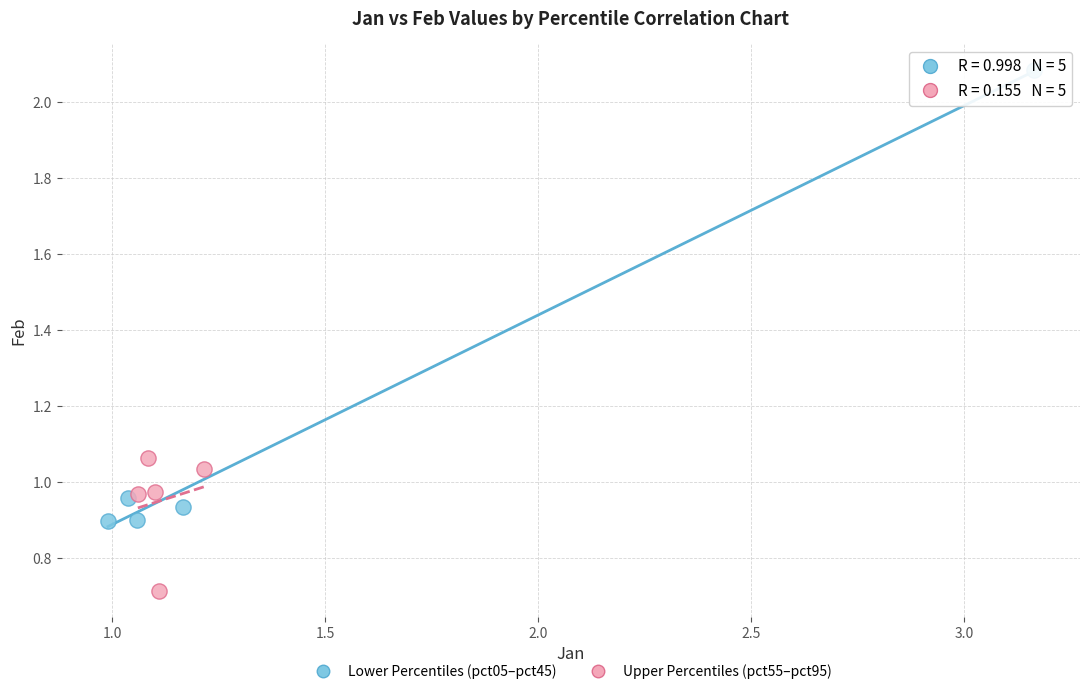

Which series reaches the maximum Y coordinate?

Lower Percentiles (pct05–pct45)